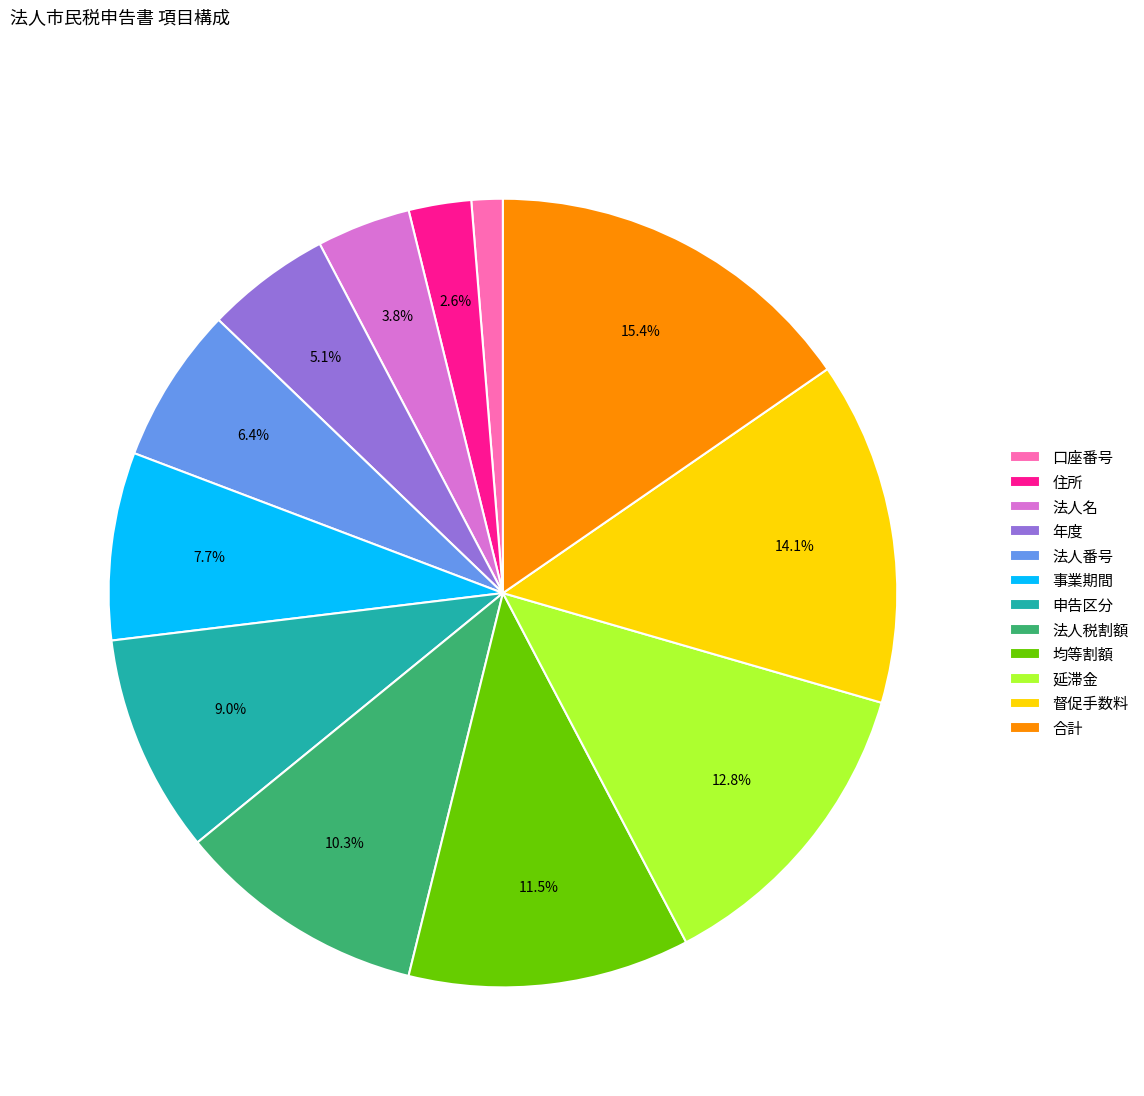

How many slices are in this pie chart?

12